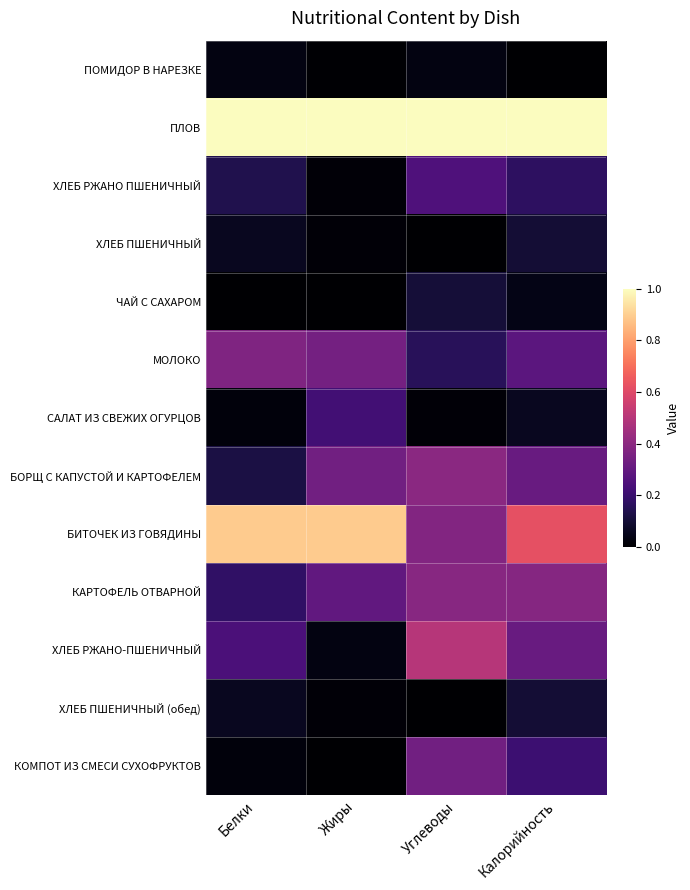

Reading left to right, extract all data points from this chart.

ПОМИДОР В НАРЕЗКЕ: Белки=0.0	Жиры=0.0	Углеводы=0.0	Калорийность=0.0
ПЛОВ: Белки=1.0	Жиры=1.0	Углеводы=1.0	Калорийность=1.0
ХЛЕБ РЖАНО ПШЕНИЧНЫЙ: Белки=0.1	Жиры=0.0	Углеводы=0.2	Калорийность=0.2
ХЛЕБ ПШЕНИЧНЫЙ: Белки=0.1	Жиры=0.0	Углеводы=0.0	Калорийность=0.1
ЧАЙ С САХАРОМ: Белки=0.0	Жиры=0.0	Углеводы=0.1	Калорийность=0.0
МОЛОКО: Белки=0.4	Жиры=0.3	Углеводы=0.2	Калорийность=0.3
САЛАТ ИЗ СВЕЖИХ ОГУРЦОВ: Белки=0.0	Жиры=0.2	Углеводы=0.0	Калорийность=0.1
БОРЩ С КАПУСТОЙ И КАРТОФЕЛЕМ: Белки=0.1	Жиры=0.3	Углеводы=0.4	Калорийность=0.3
БИТОЧЕК ИЗ ГОВЯДИНЫ: Белки=0.9	Жиры=0.9	Углеводы=0.4	Калорийность=0.6
КАРТОФЕЛЬ ОТВАРНОЙ: Белки=0.2	Жиры=0.3	Углеводы=0.4	Калорийность=0.4
ХЛЕБ РЖАНО-ПШЕНИЧНЫЙ: Белки=0.2	Жиры=0.0	Углеводы=0.5	Калорийность=0.3
ХЛЕБ ПШЕНИЧНЫЙ (обед): Белки=0.1	Жиры=0.0	Углеводы=0.0	Калорийность=0.1
КОМПОТ ИЗ СМЕСИ СУХОФРУКТОВ: Белки=0.0	Жиры=0.0	Углеводы=0.3	Калорийность=0.2